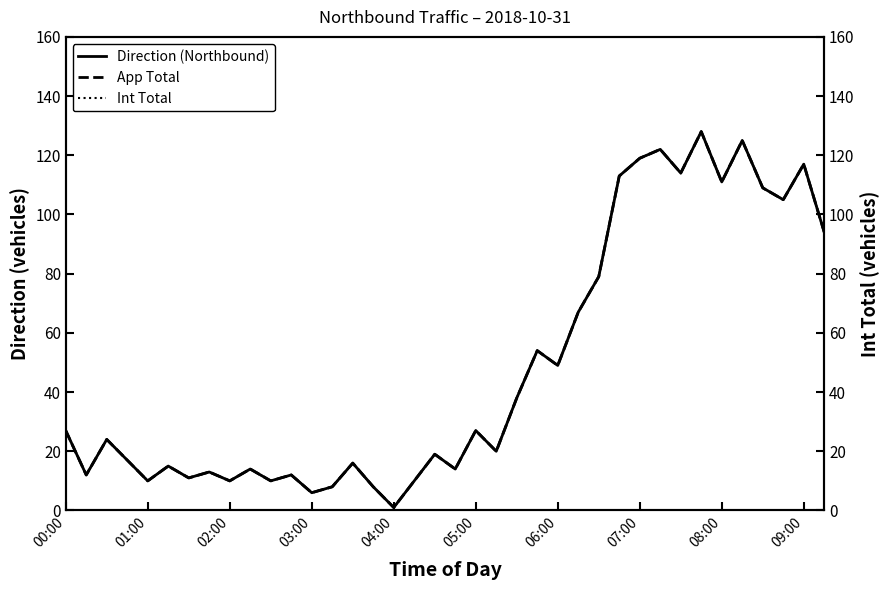

Does the chart have visible grid lines?

No